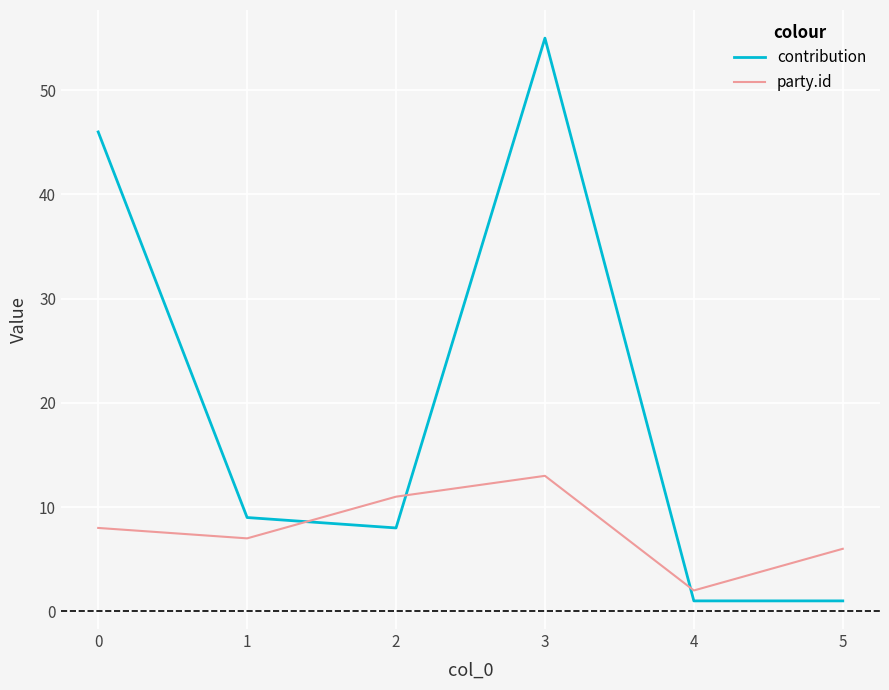

The contribution series shows 1 at 4. True or false?

True